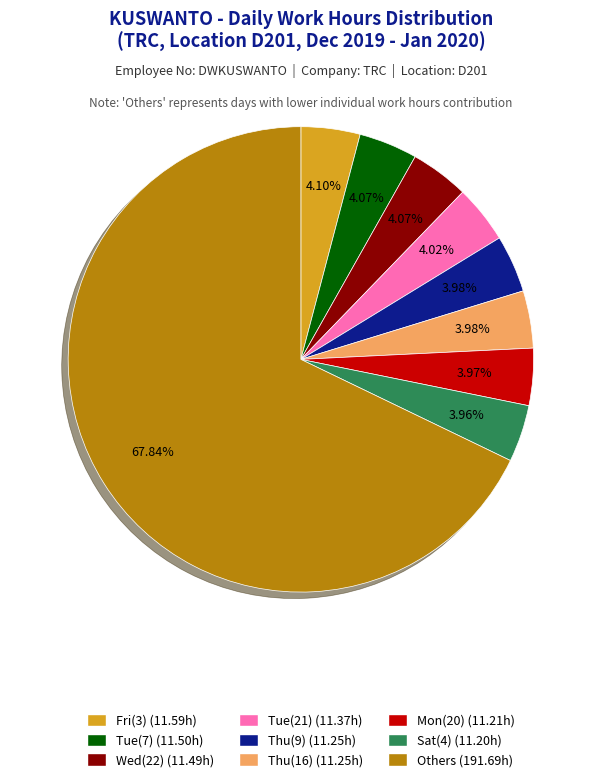

Is there a majority slice in this chart?

Yes